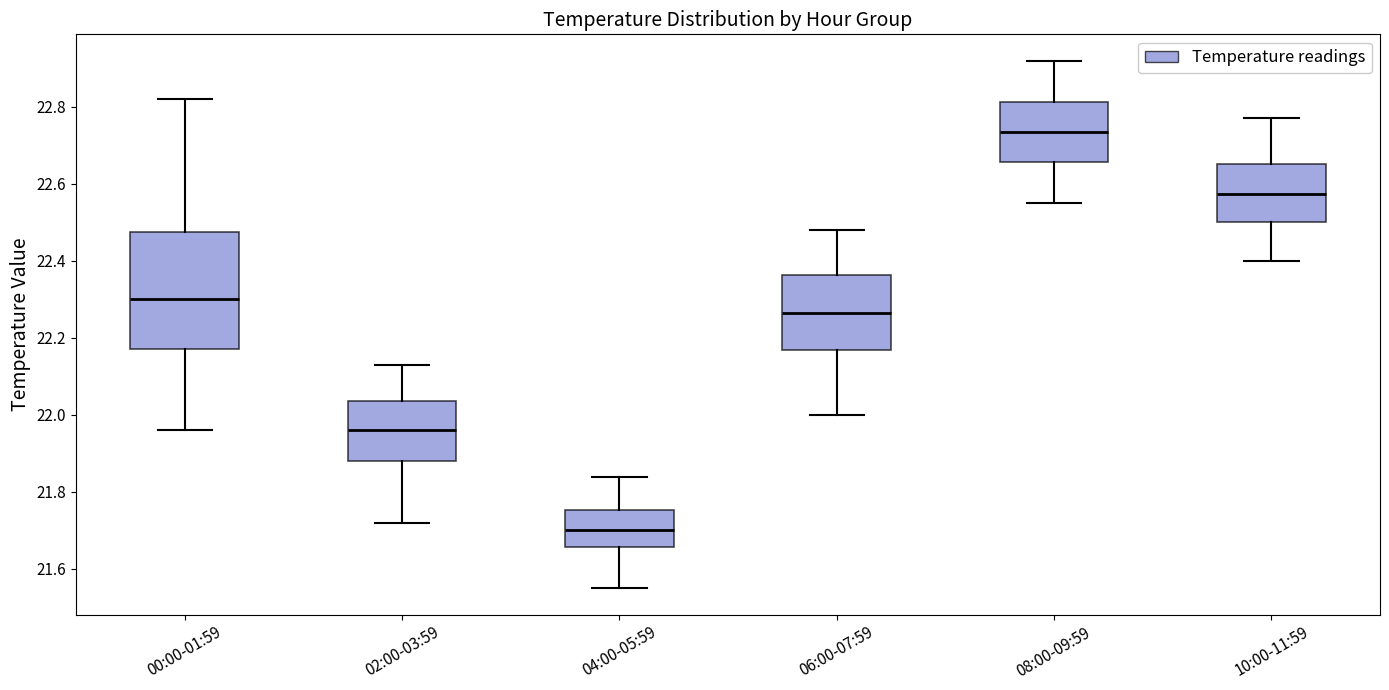

Reading left to right, read every box against the y-axis: the position of its median line, the range the box covers, and the ends of its whiskers. The values are not printed on the chart, so give them approximately, as read against the axis.

00:00-01:59: median 22.30, box 22.18 to 22.48, whiskers 21.96 to 22.82
02:00-03:59: median 21.96, box 21.88 to 22.04, whiskers 21.72 to 22.14
04:00-05:59: median 21.70, box 21.66 to 21.76, whiskers 21.56 to 21.84
06:00-07:59: median 22.26, box 22.16 to 22.36, whiskers 22.00 to 22.48
08:00-09:59: median 22.74, box 22.66 to 22.82, whiskers 22.56 to 22.92
10:00-11:59: median 22.58, box 22.50 to 22.66, whiskers 22.40 to 22.78